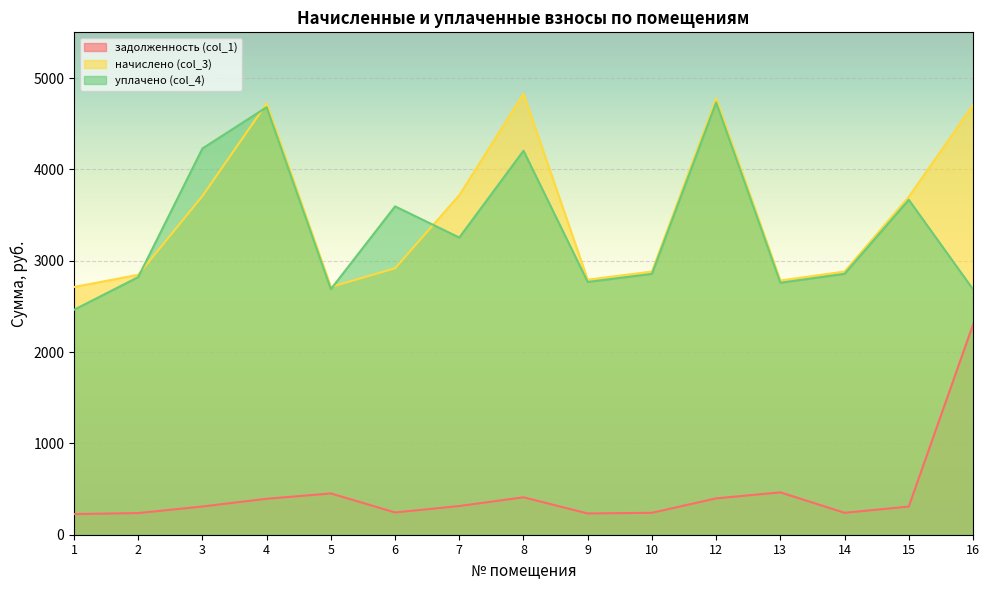

What are all the series names shown in the legend?

задолженность (col_1), начислено (col_3), уплачено (col_4)